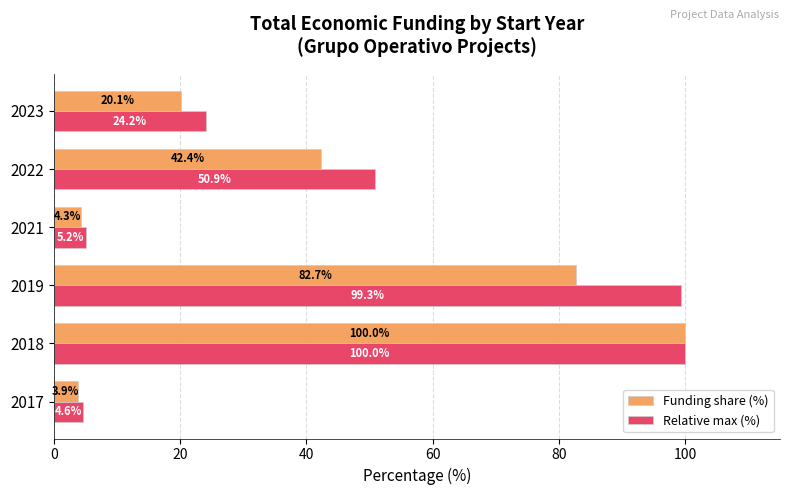

Read the Relative max (%) value at 2022.

50.9